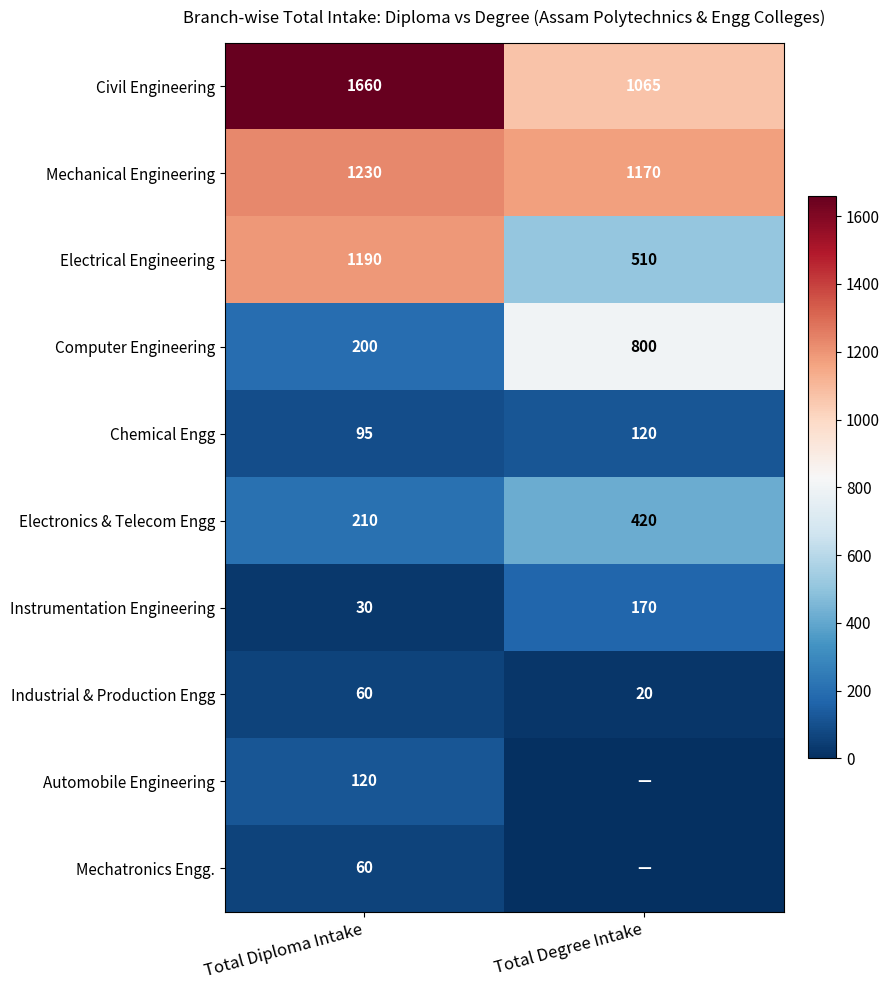

What is the spread (max minus min) of values at Total Degree Intake?

1170